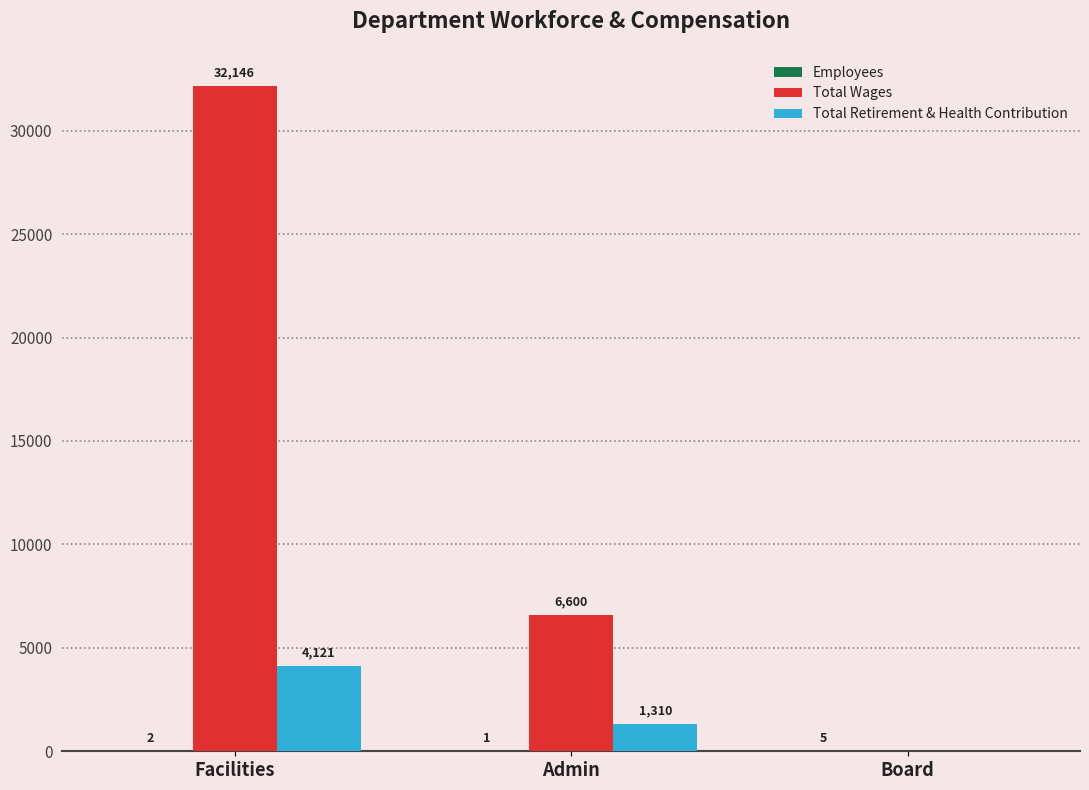

At which category is the sum across all series the highest?

Facilities